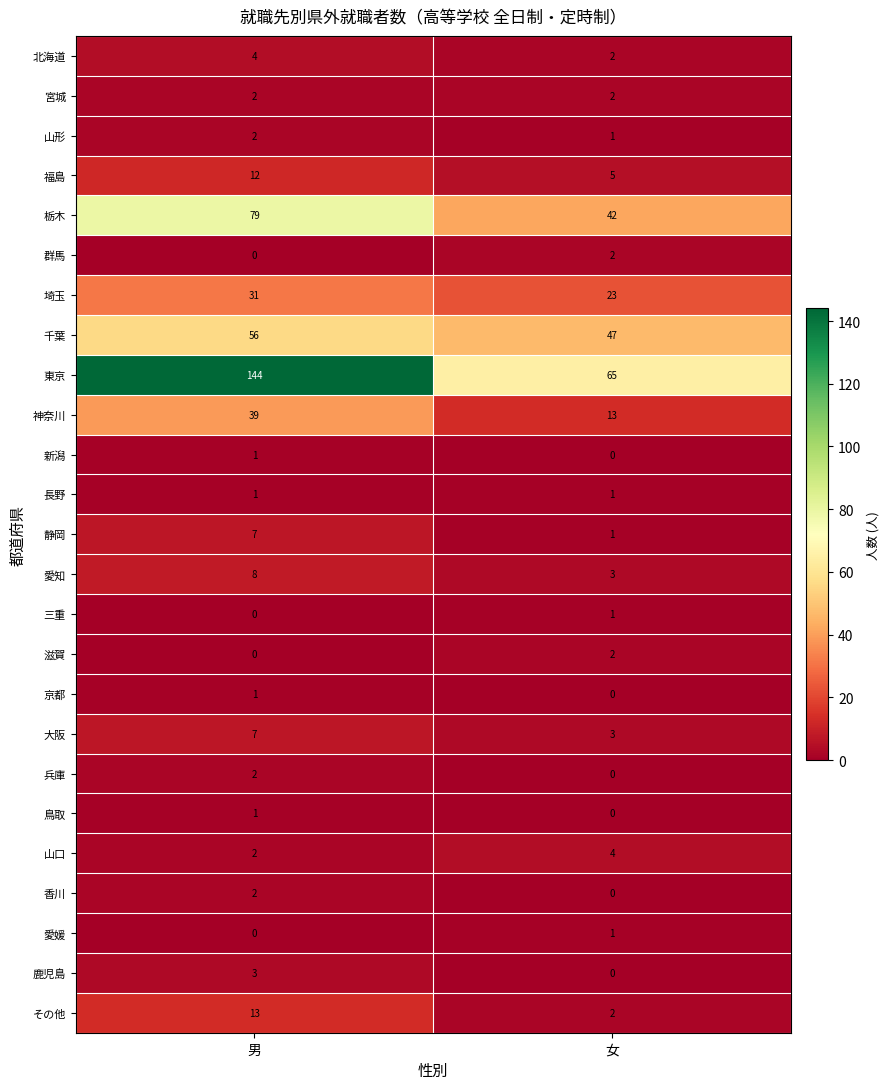

What is the difference between the 大阪 values at 女 and 男?

4